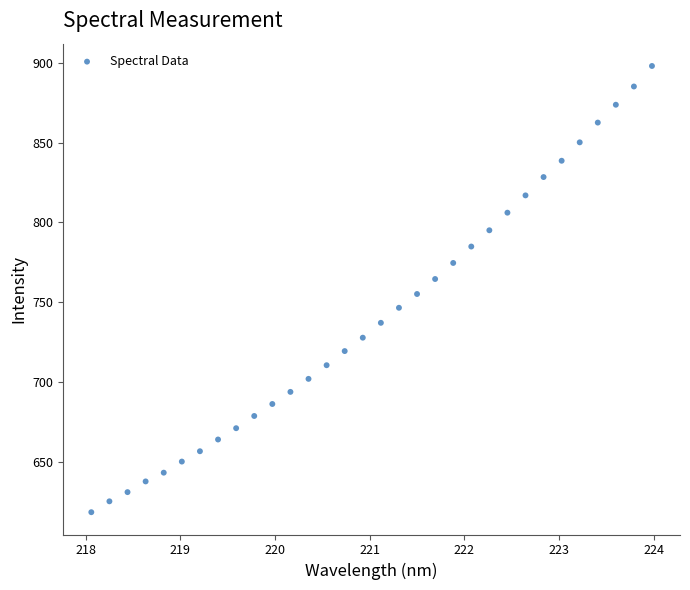

What is the range of X values (max minus min)?

5.9